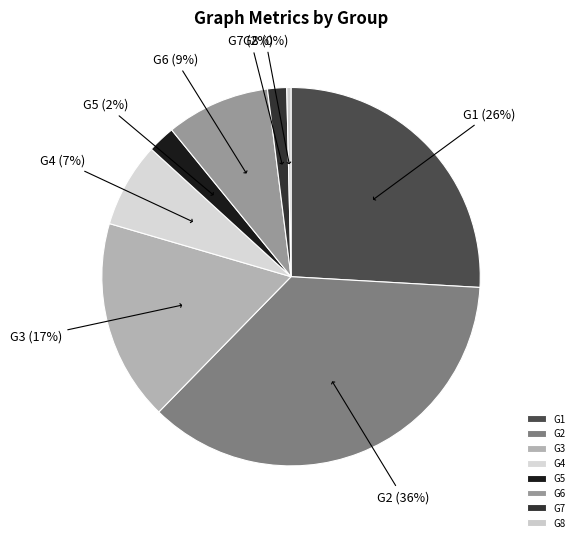

To the nearest percent, what percentage of the pie is G3?

17%